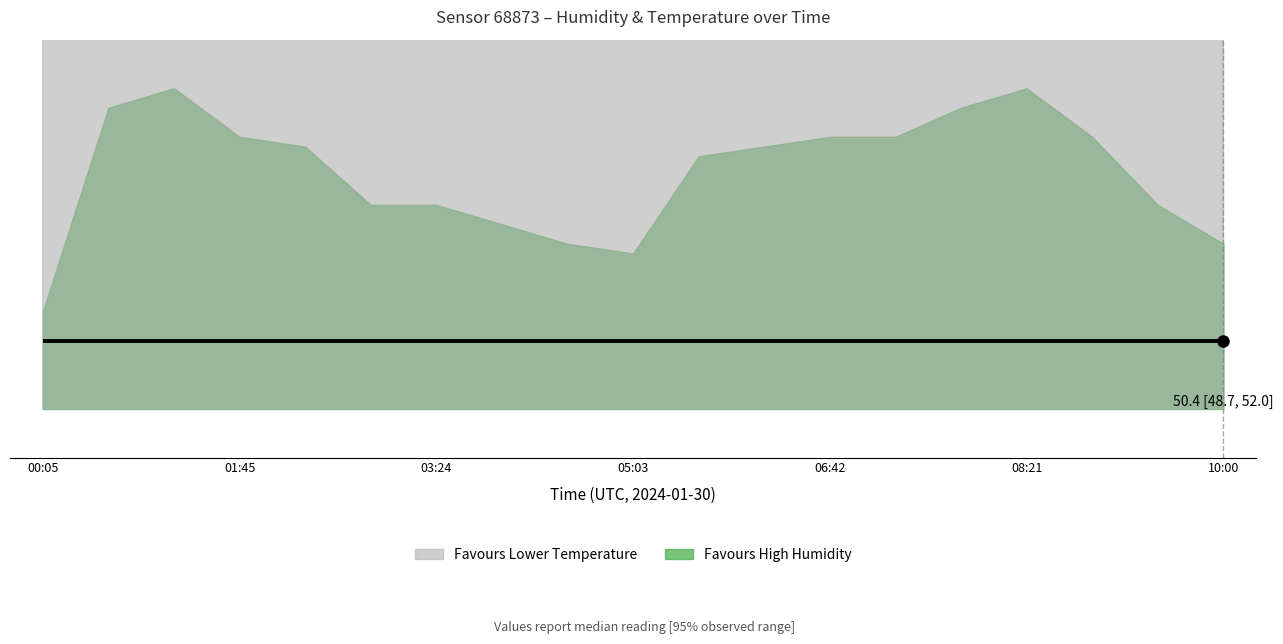

Which category has the highest value in the humidity series?

01:12